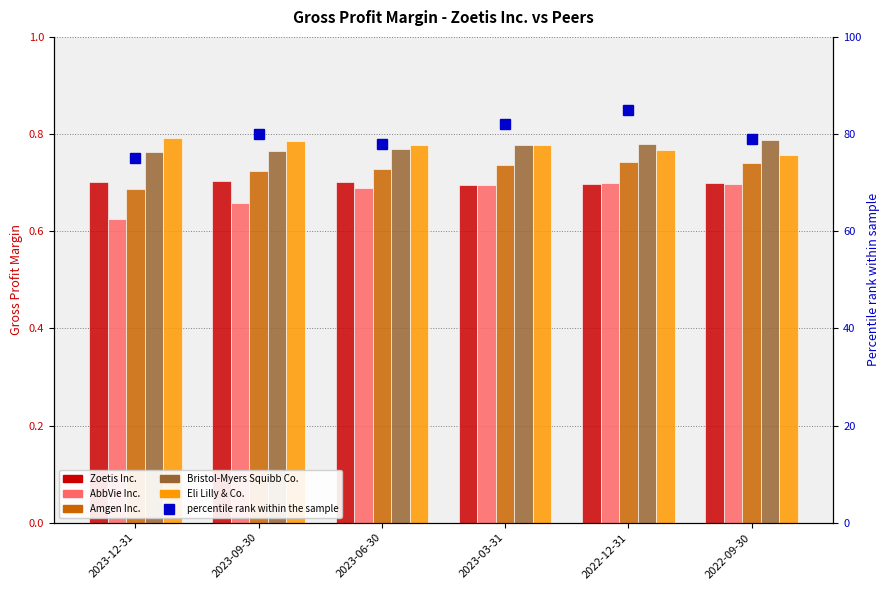

How many series are shown in this chart?

6